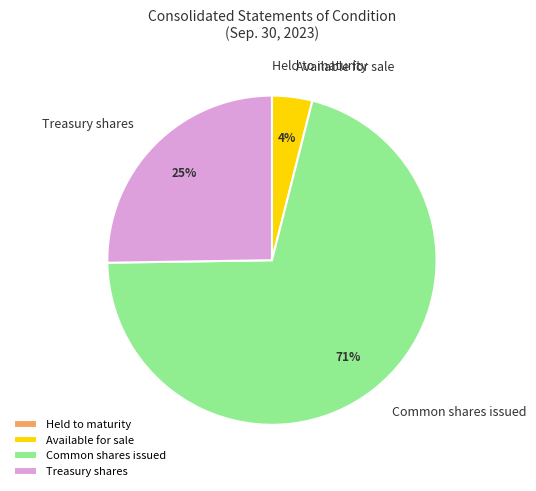

Is there any slice that represents more than half of the pie?

Yes